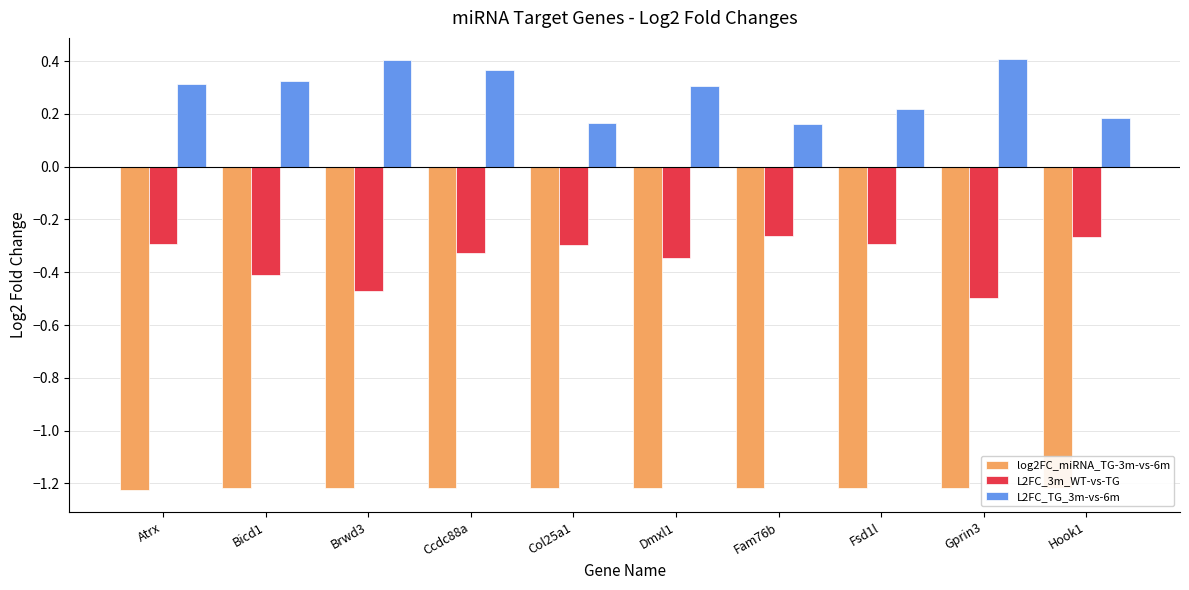

Which has a higher value, Ccdc88a or Fam76b?

Ccdc88a